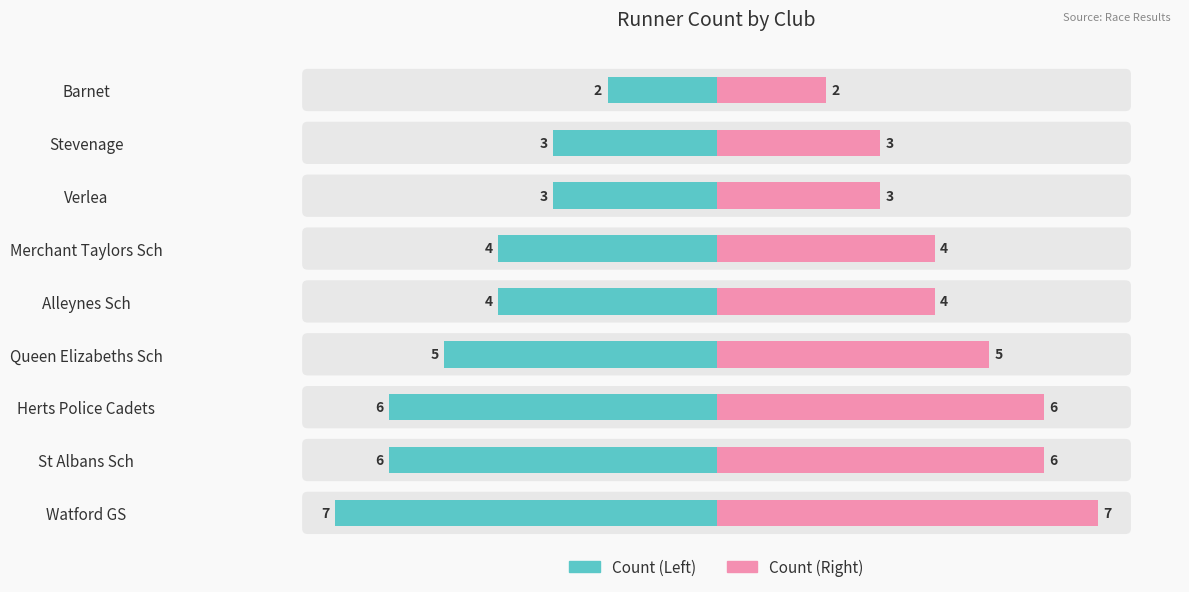

How many Runner Count (right) values are between 3 and 6?

7